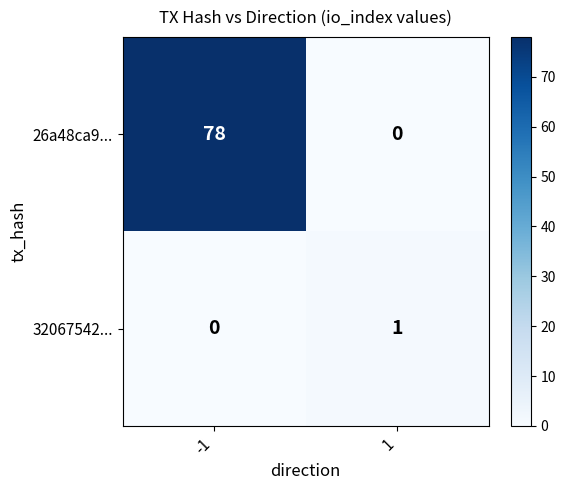

Rank the series at 1 from highest to lowest value.

32067542..., 26a48ca9...